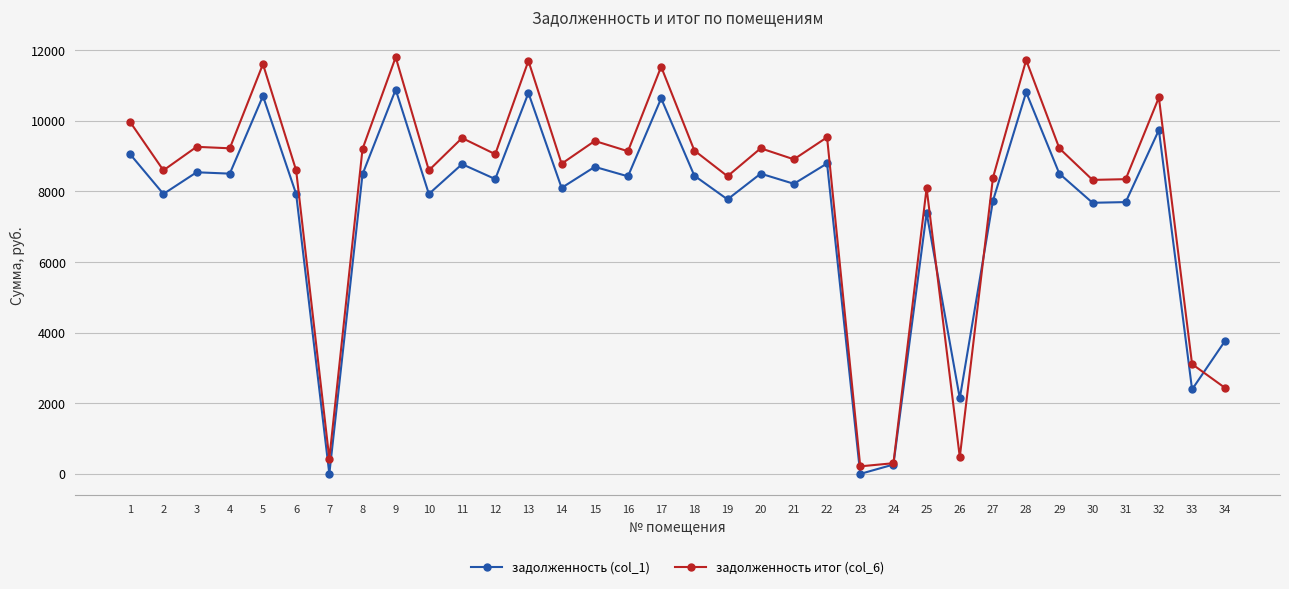

Is the value of задолженность (col_1) at 6 greater than the value of задолженность итог (col_6) at 26?

Yes